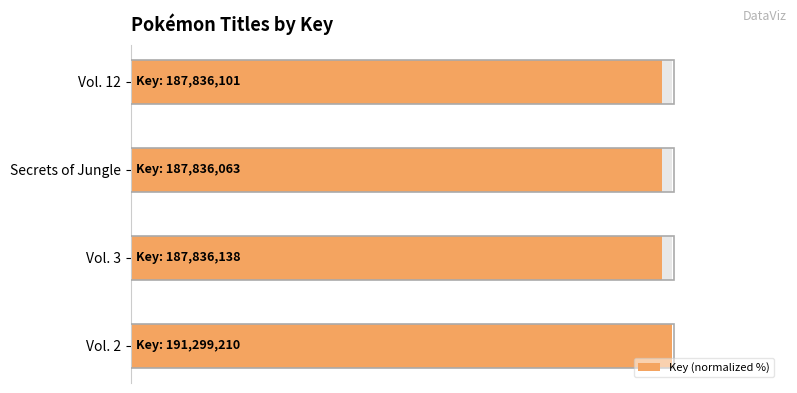

What is the greatest value displayed?

100.0